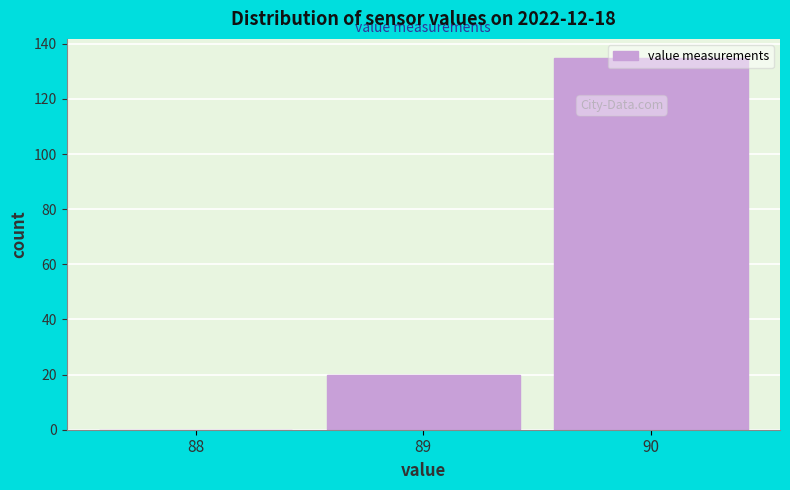

Which label corresponds to the largest value in the chart?

90